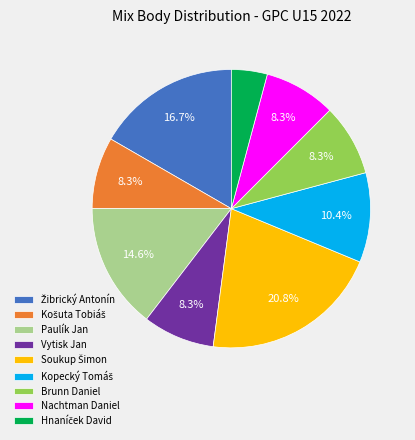

Do Vytisk Jan and Nachtman Daniel together represent more than half of the pie?

No